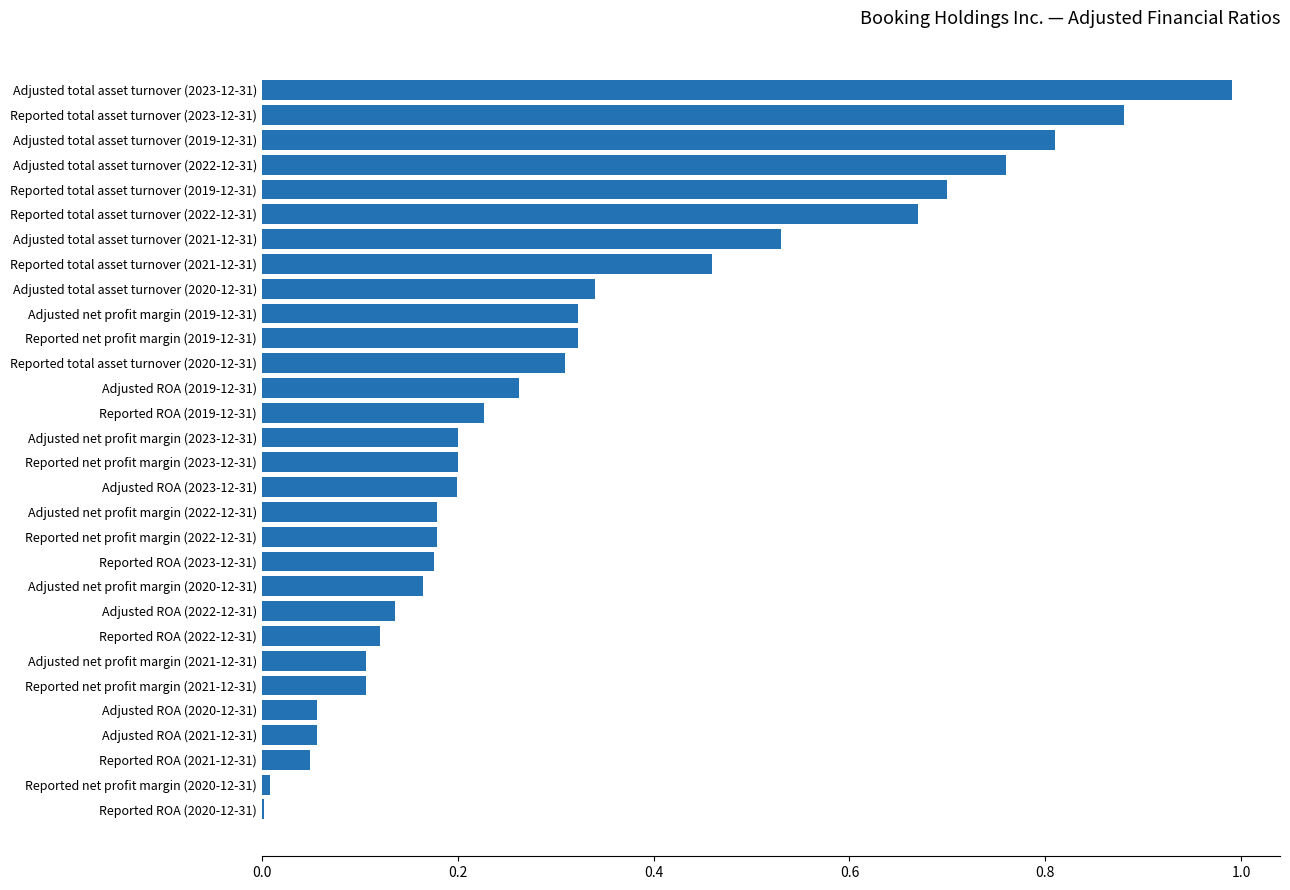

Are the bars horizontal?

Yes